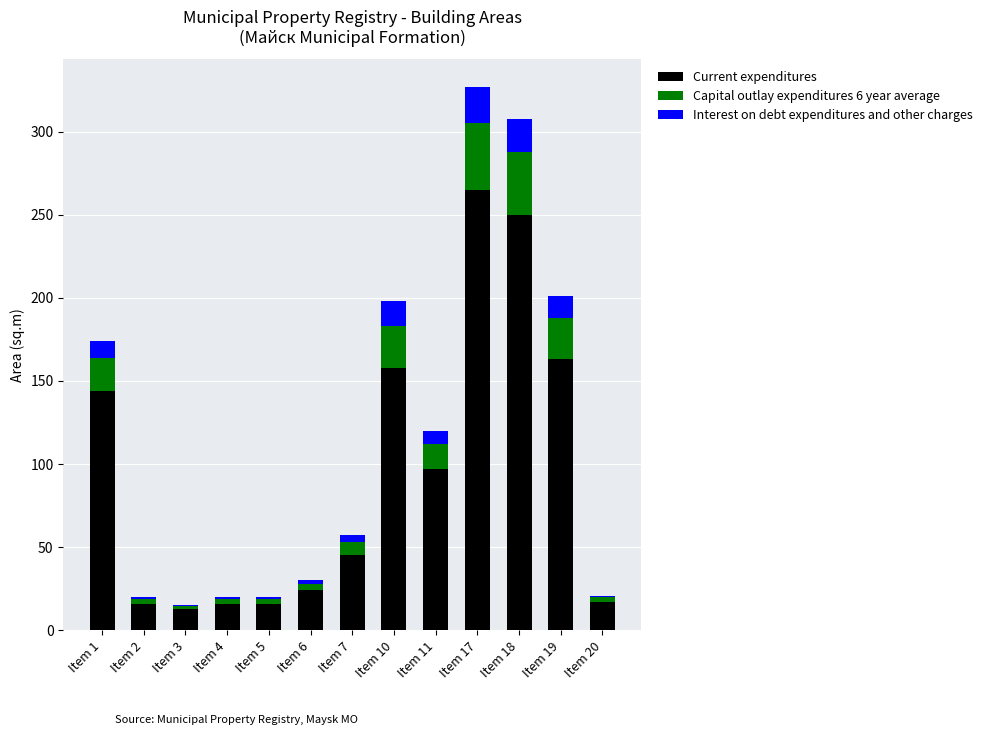

What is the sum of all Current expenditures values?

1223.1